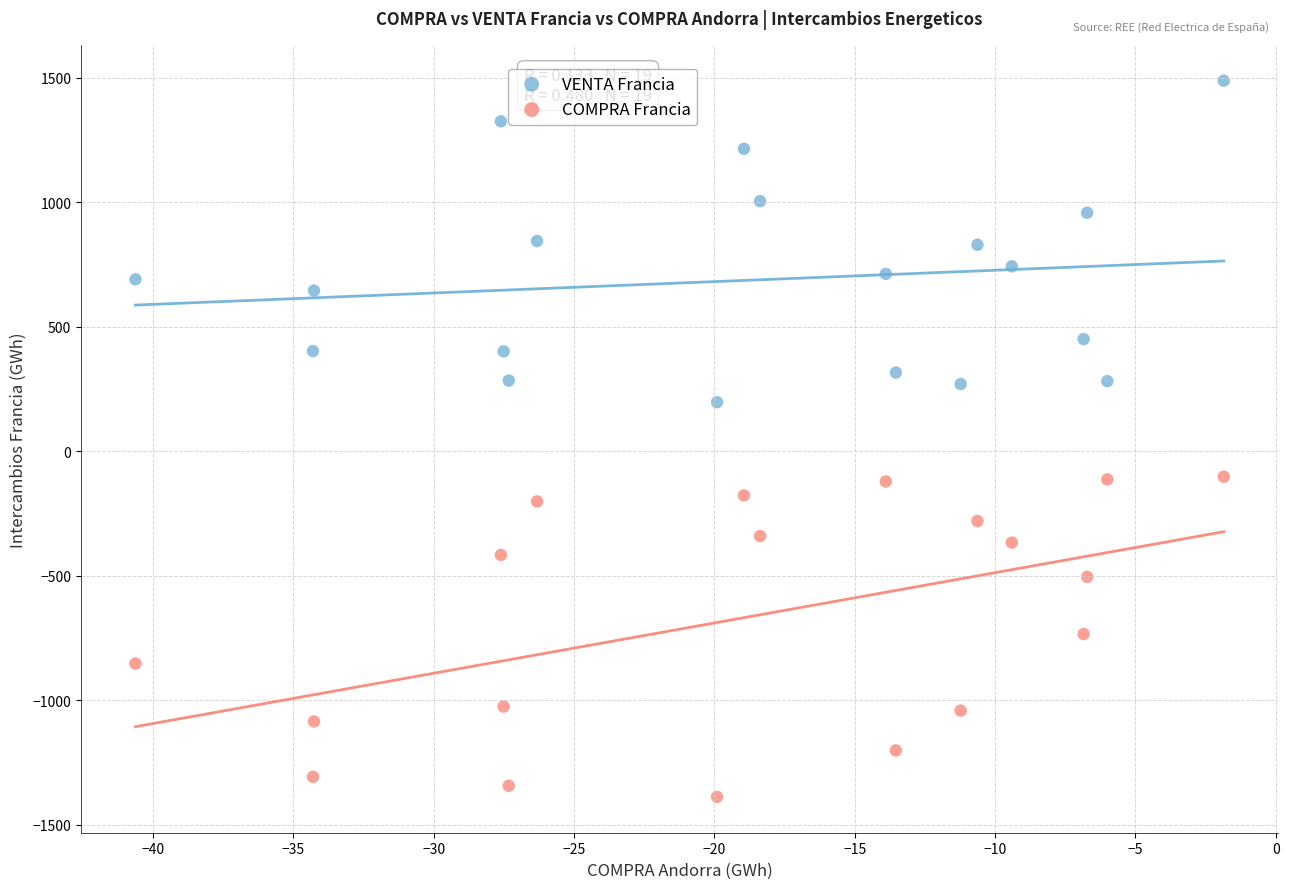

Which series reaches the maximum Y coordinate?

VENTA Francia